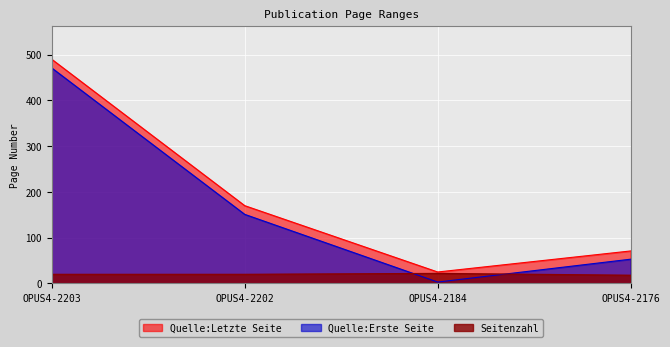

Rank the series at OPUS4-2203 from lowest to highest value.

Seitenzahl, Quelle:Erste Seite, Quelle:Letzte Seite